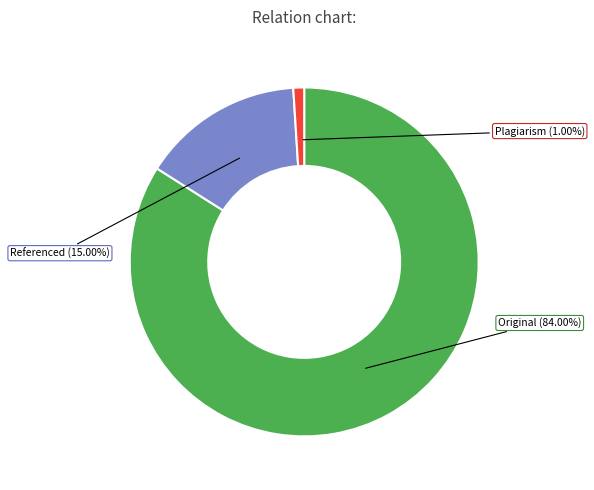

Count the number of slices in the pie.

3